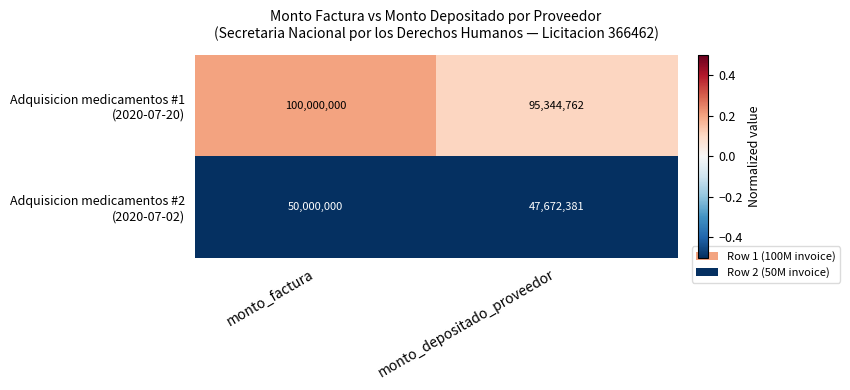

What is the spread (max minus min) of values at monto_depositado_proveedor?

47672381